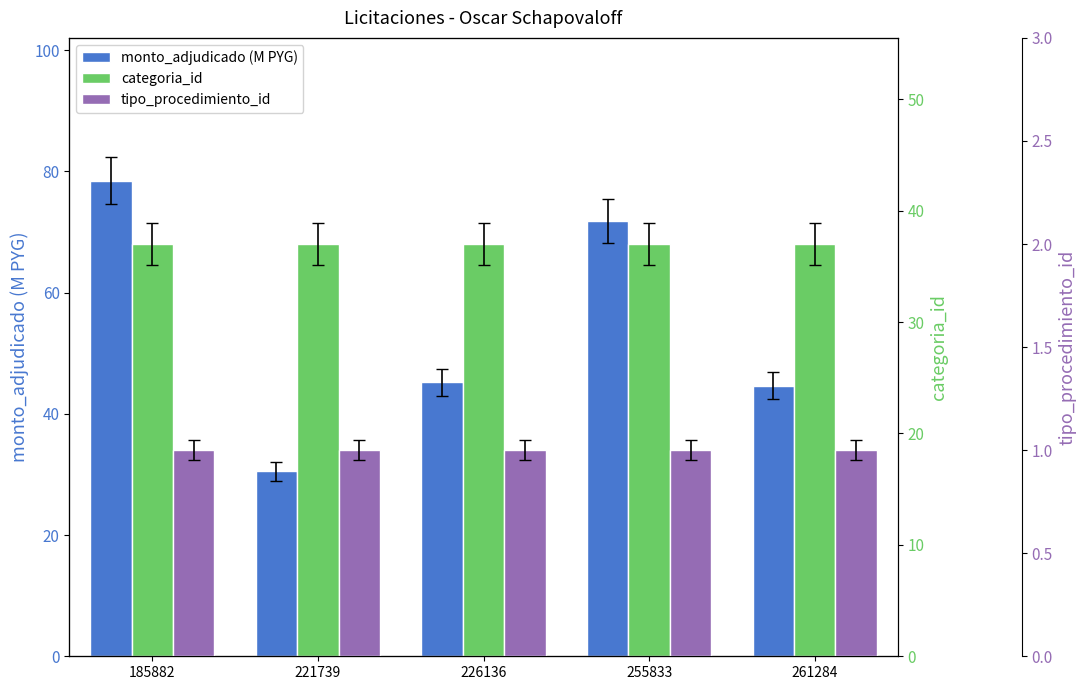

What is the spread (max minus min) of values at 255833?

70.8